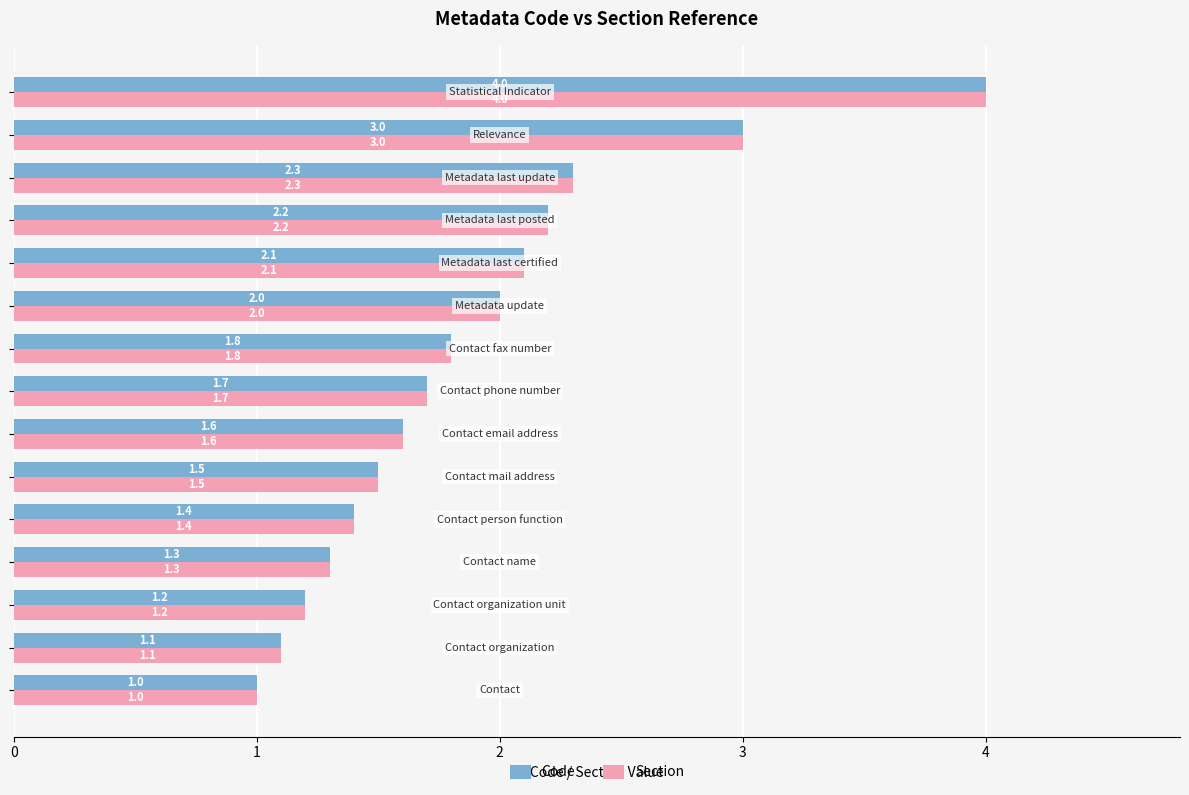

What are all the series names shown in the legend?

Code, Section